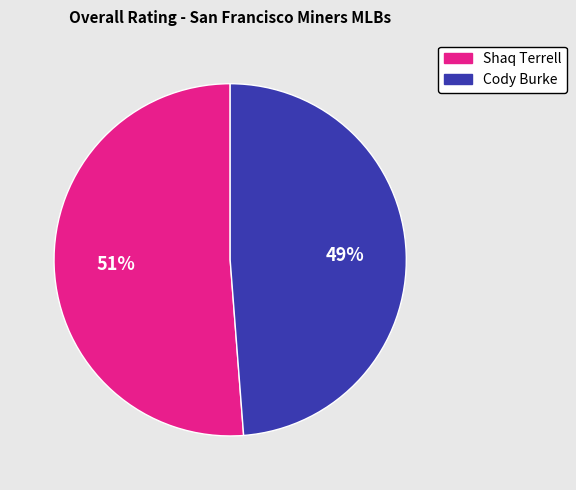

Is it true that Cody Burke is 63% of the pie?

False